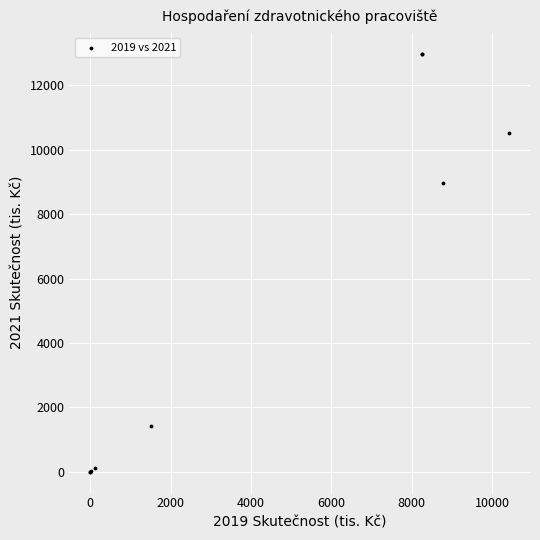

What Y value in the scatter plot is closest to 6495?

8965.6